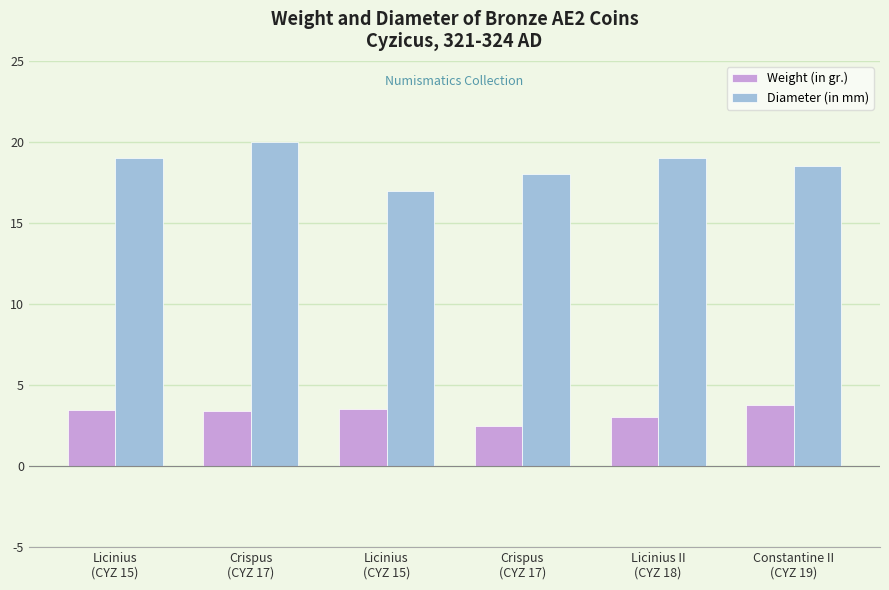

What are all the series names shown in the legend?

Weight (in gr.), Diameter (in mm)